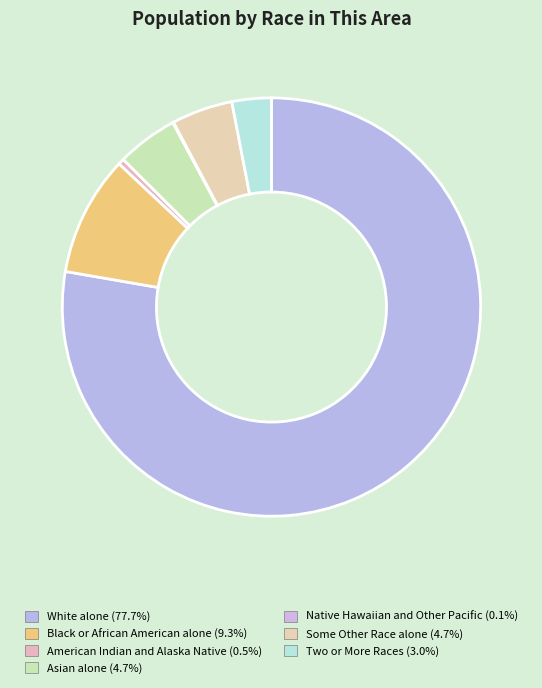

Between Some Other Race alone and American Indian and Alaska Native, which is larger?

Some Other Race alone